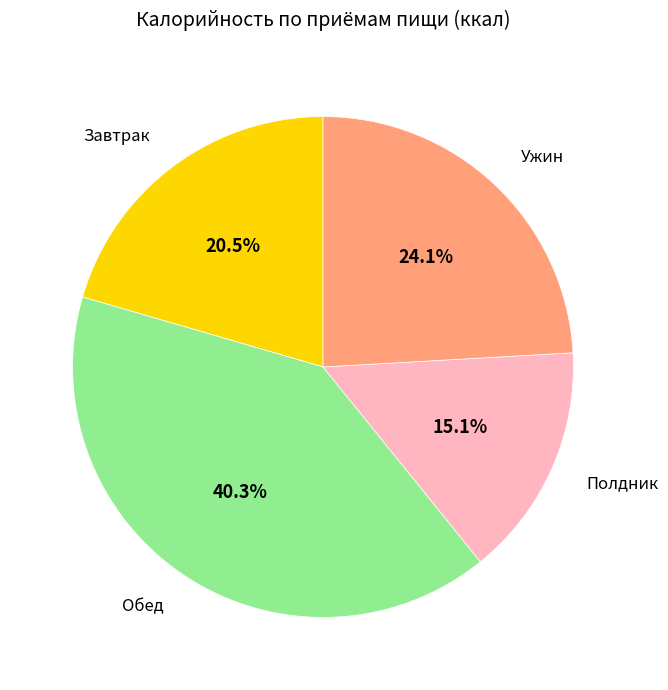

To the nearest percent, what is the average slice percentage?

25%